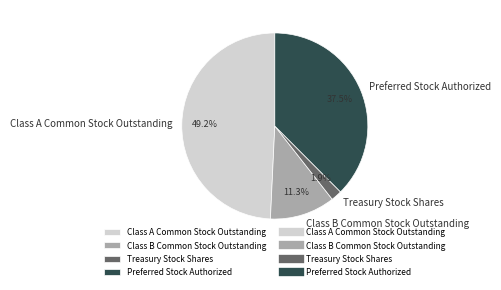

Which slice is the smallest?

Treasury Stock Shares